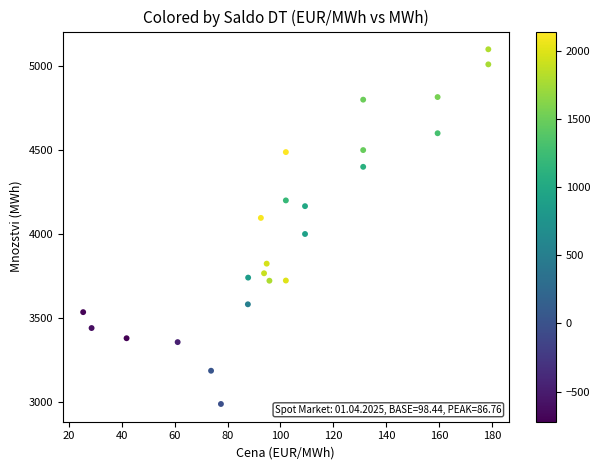

What is the range of X values (max minus min)?

153.1